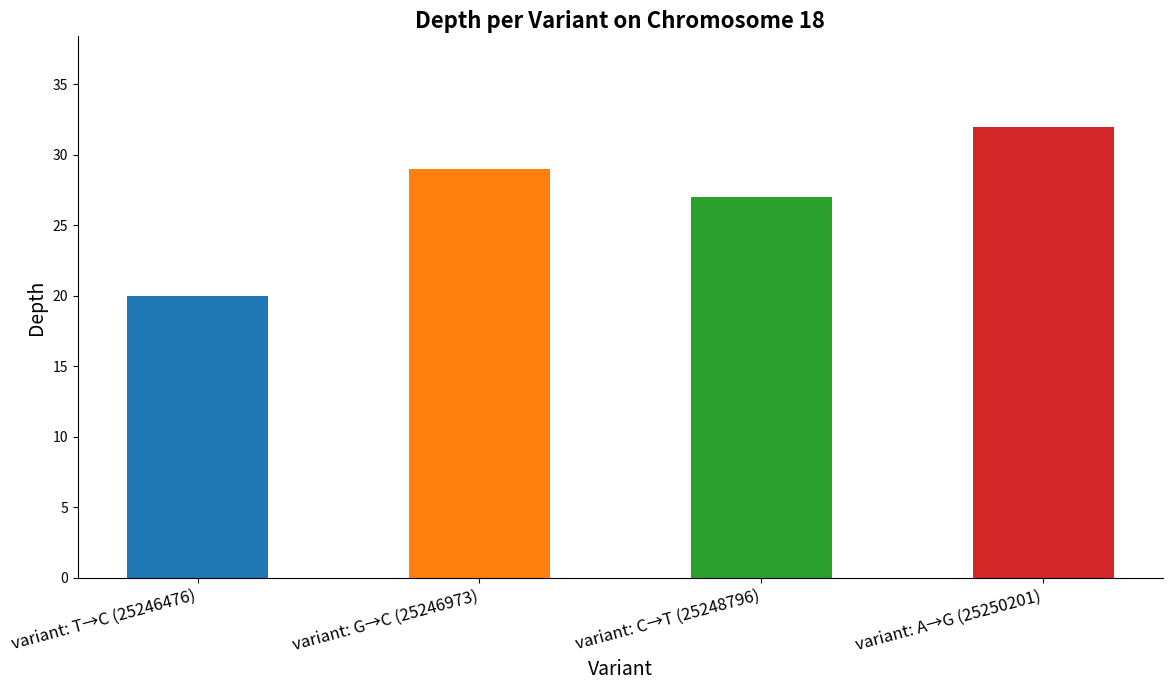

What is the difference between the second highest and second lowest values?

2